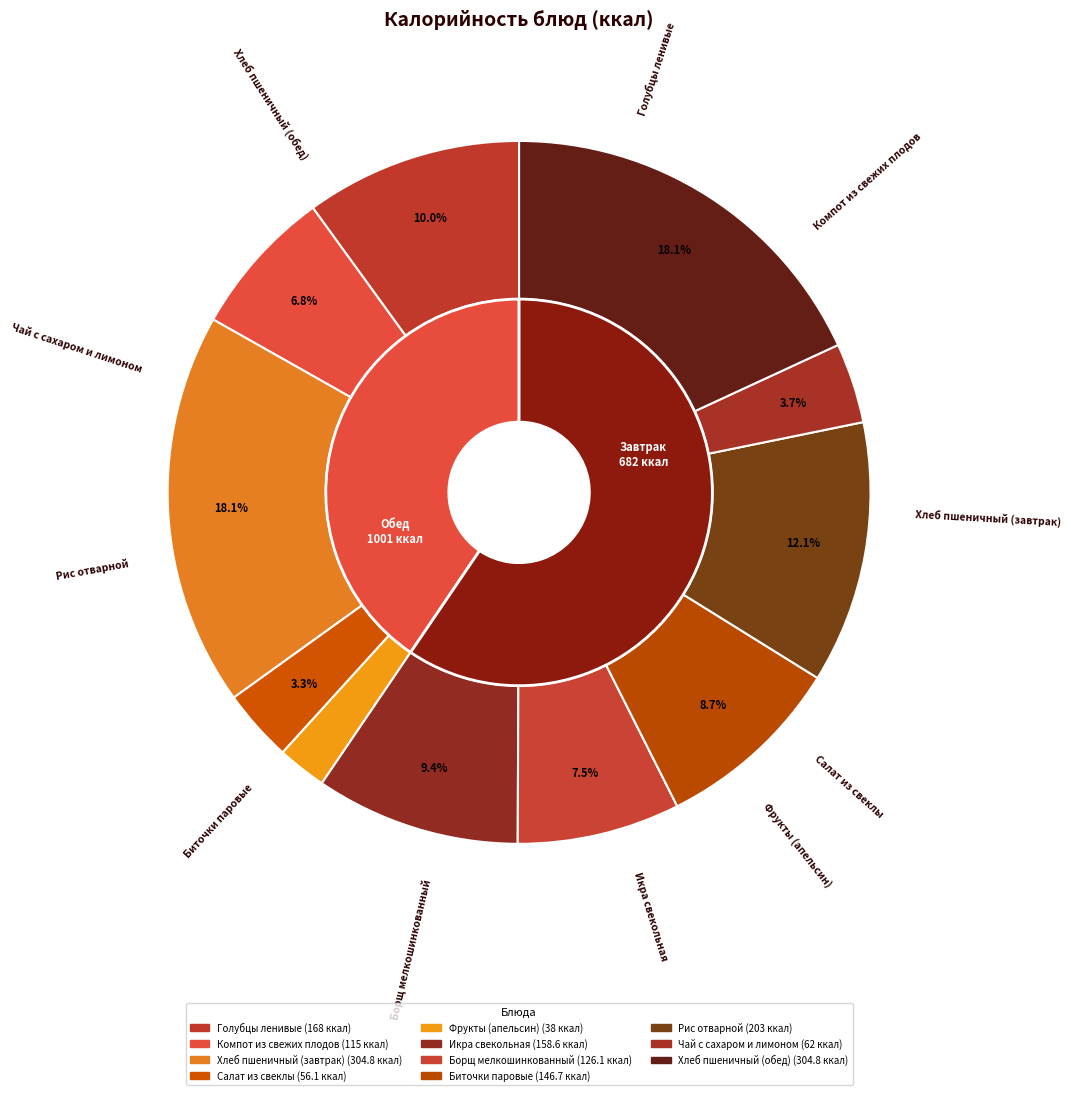

Which slice is the smallest?

Фрукты (апельсин)